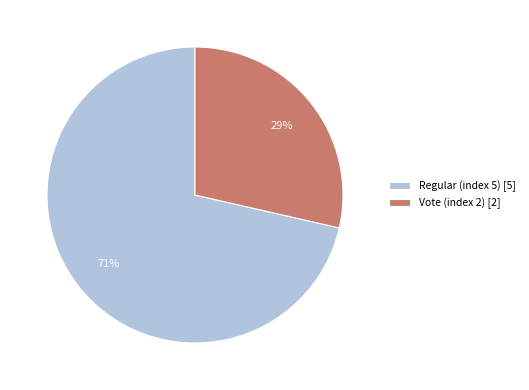

How many slices are in this pie chart?

2